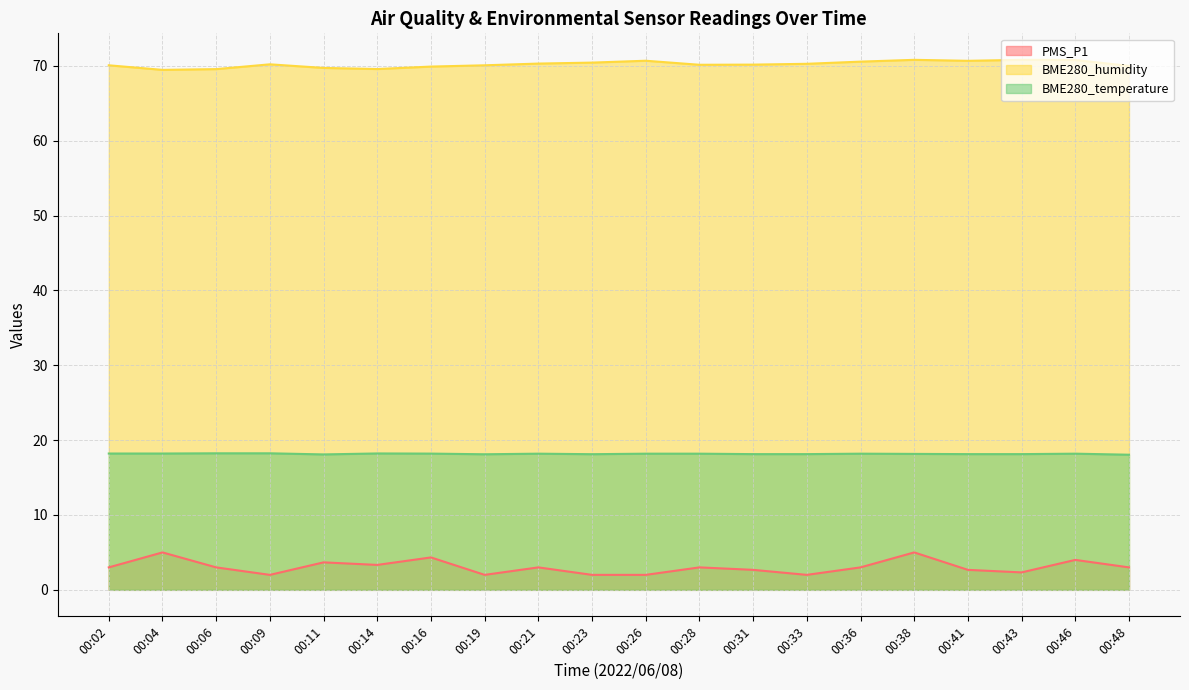

What are all the series names shown in the legend?

PMS_P1, BME280_humidity, BME280_temperature